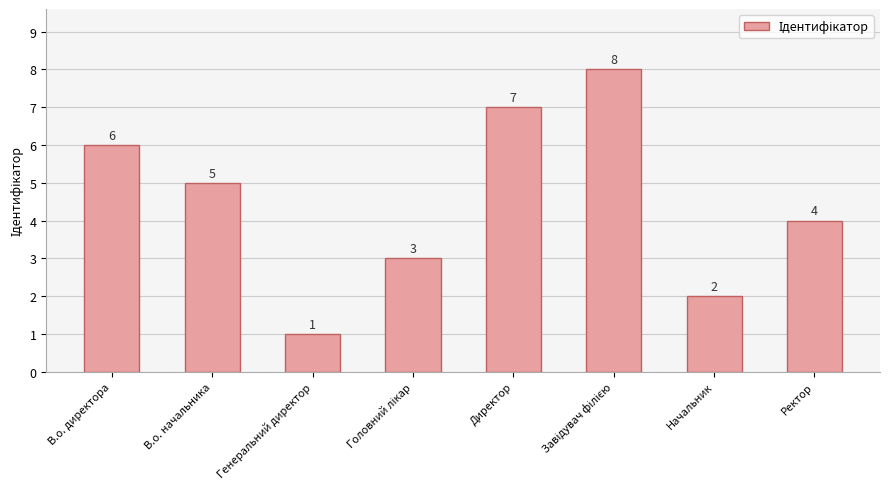

What is the change in value from В.о. директора to Генеральний директор?

-5